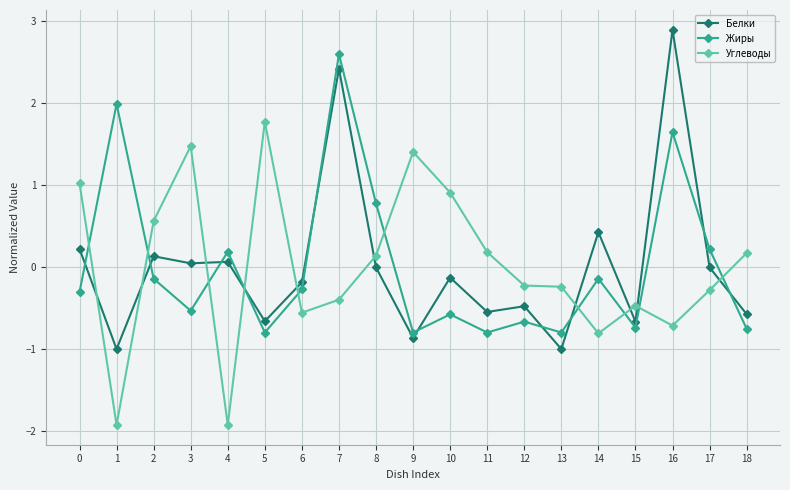

At which label does Жиры first exceed 0?

1